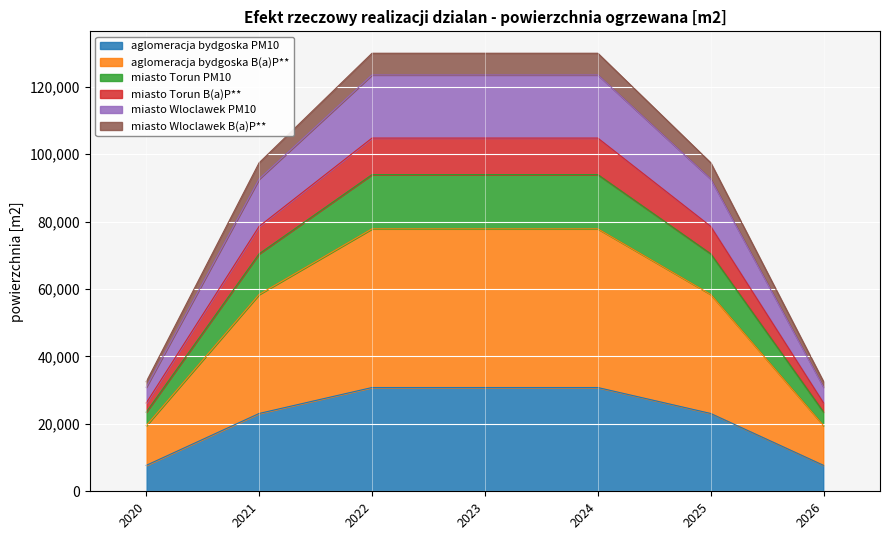

What is the lowest value of the aglomeracja bydgoska PM10 series?

7694